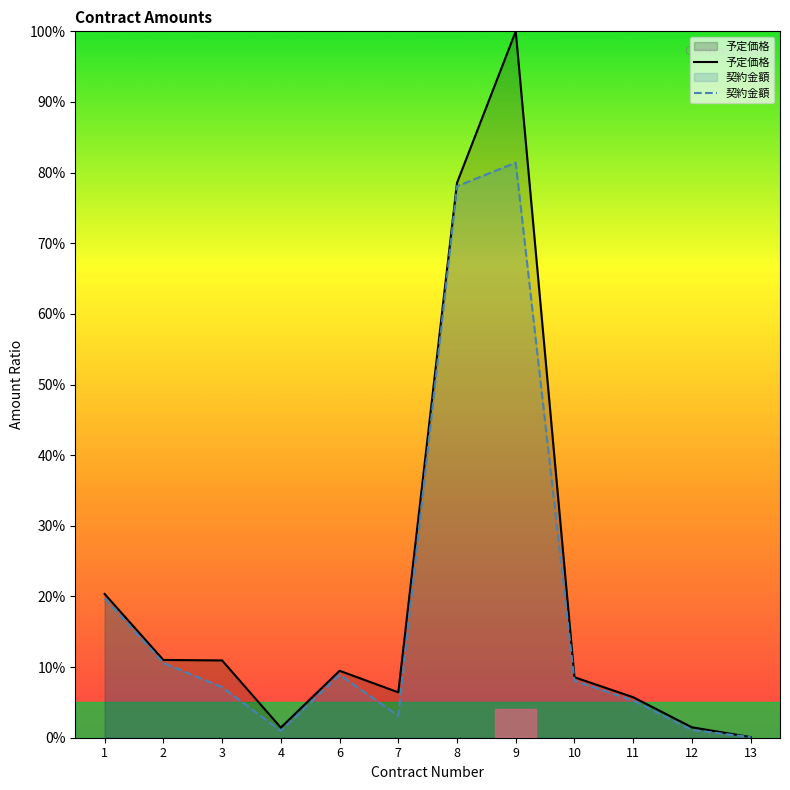

What are all the series names shown in the legend?

予定価格, 契約金額